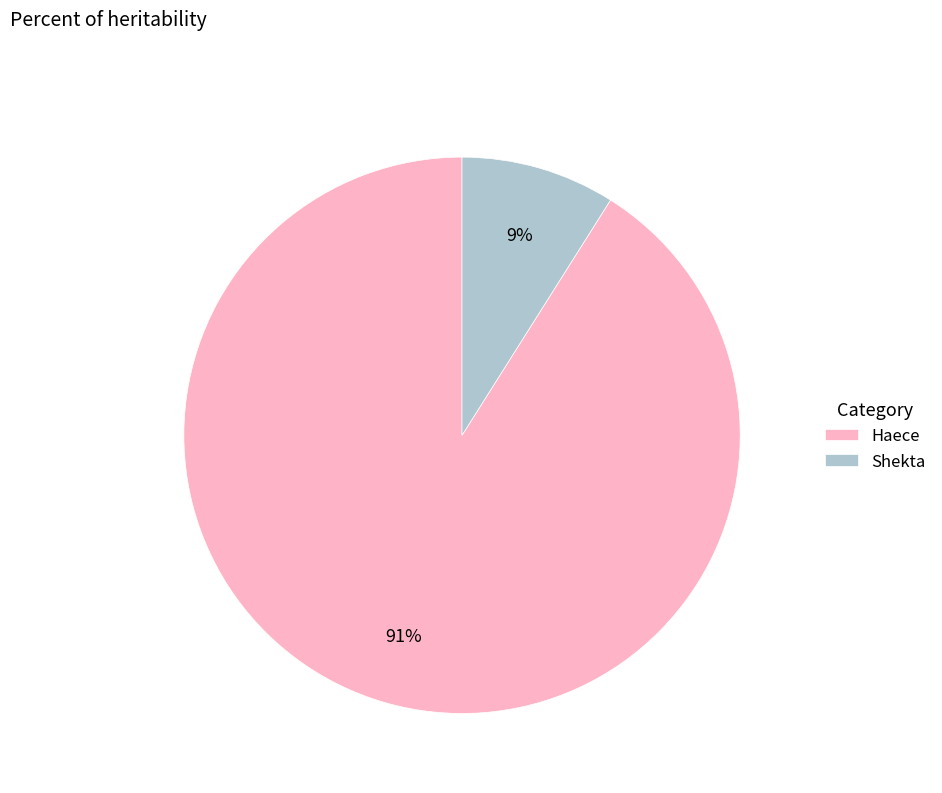

Is it true that Shekta is 22% of the pie?

False